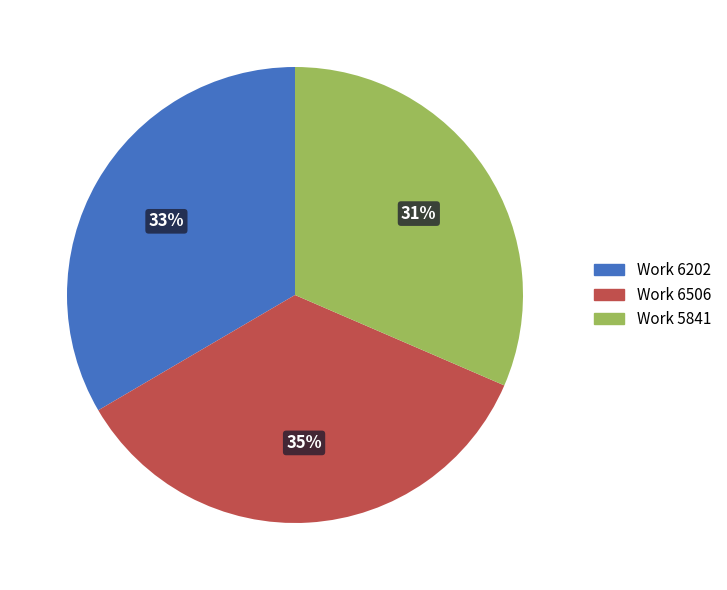

Which has a higher value, Work 6506 or Work 6202?

Work 6506